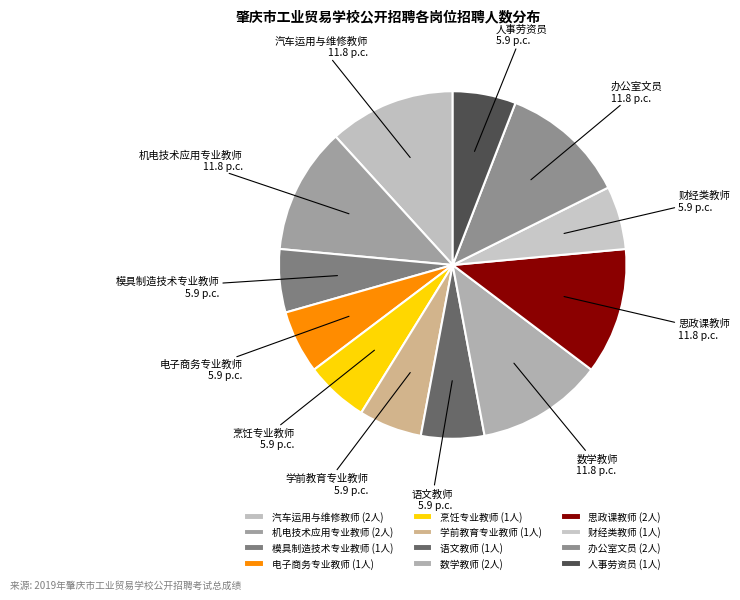

Approximately how many times larger is the value at 办公室文员 compared to 机电技术应用专业教师?

1.0